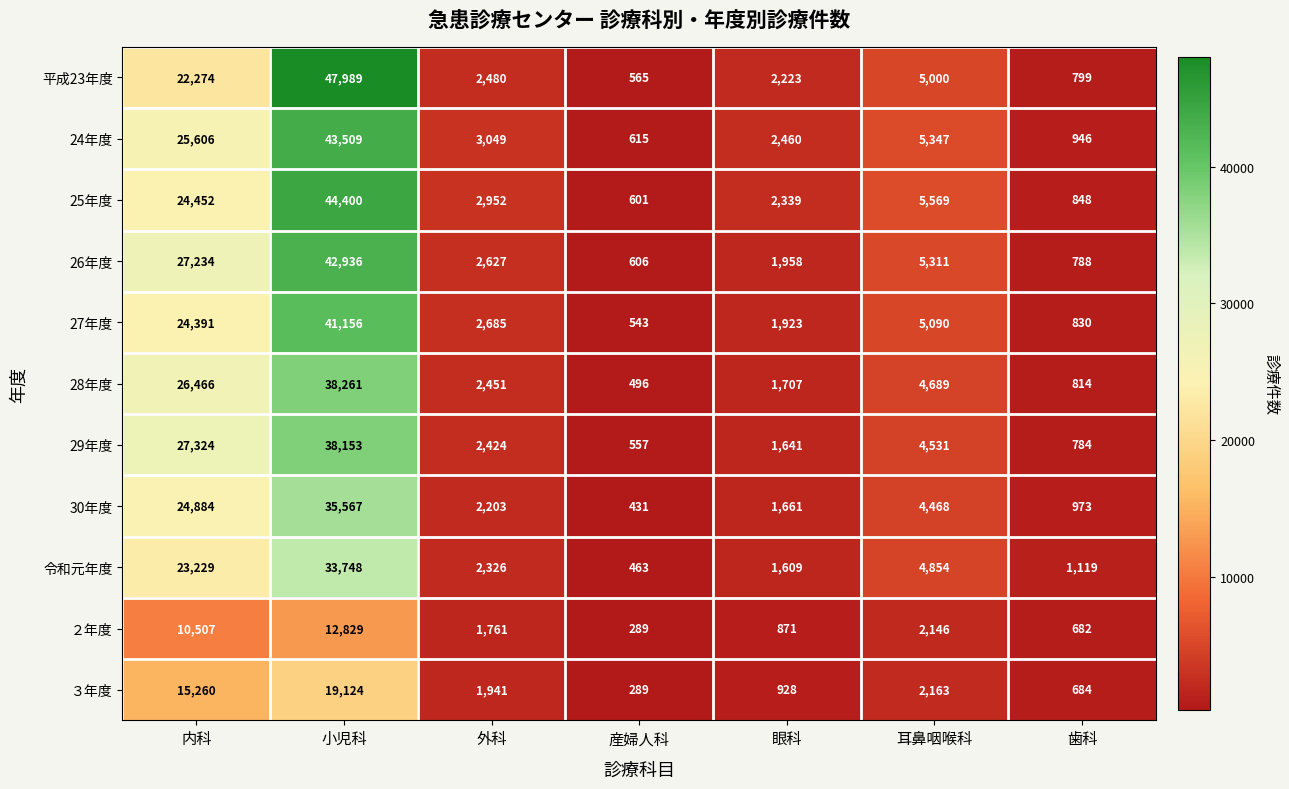

What is the sum of all 平成23年度 values?

81330